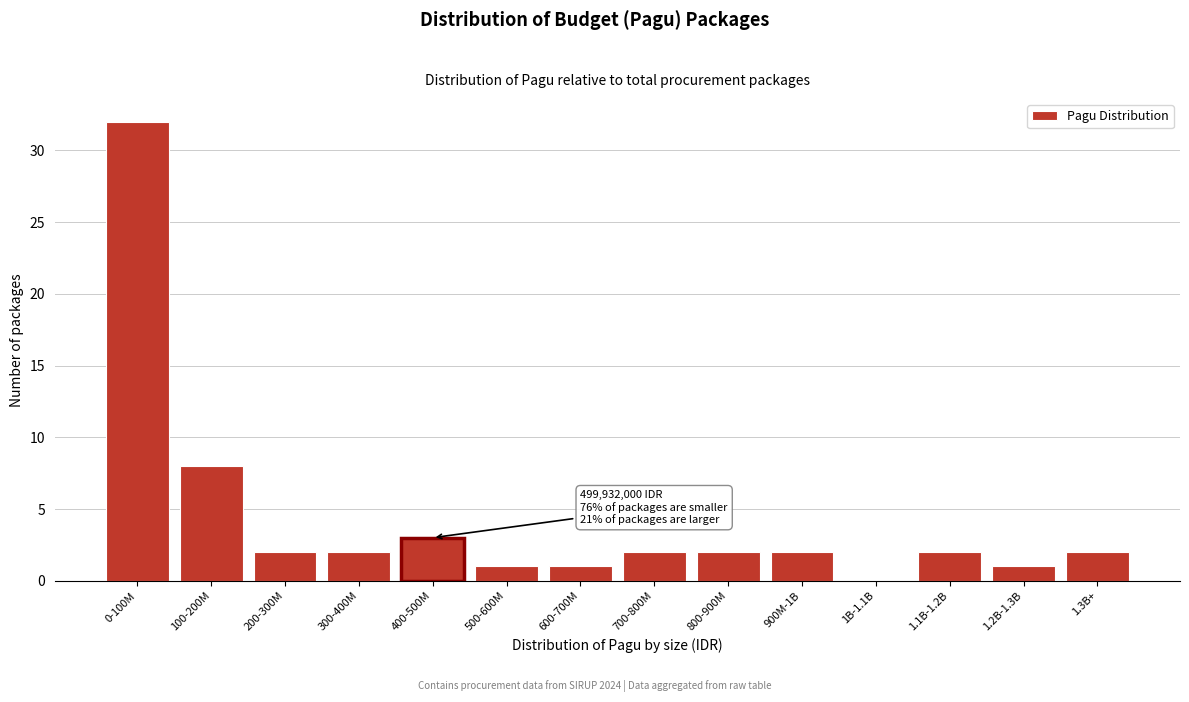

Reading left to right, what are all the values shown in this chart?

0-100M=32	100-200M=8	200-300M=2	300-400M=2	400-500M=3	500-600M=1	600-700M=1	700-800M=2	800-900M=2	900M-1B=2	1B-1.1B=0	1.1B-1.2B=2	1.2B-1.3B=1	1.3B+=2